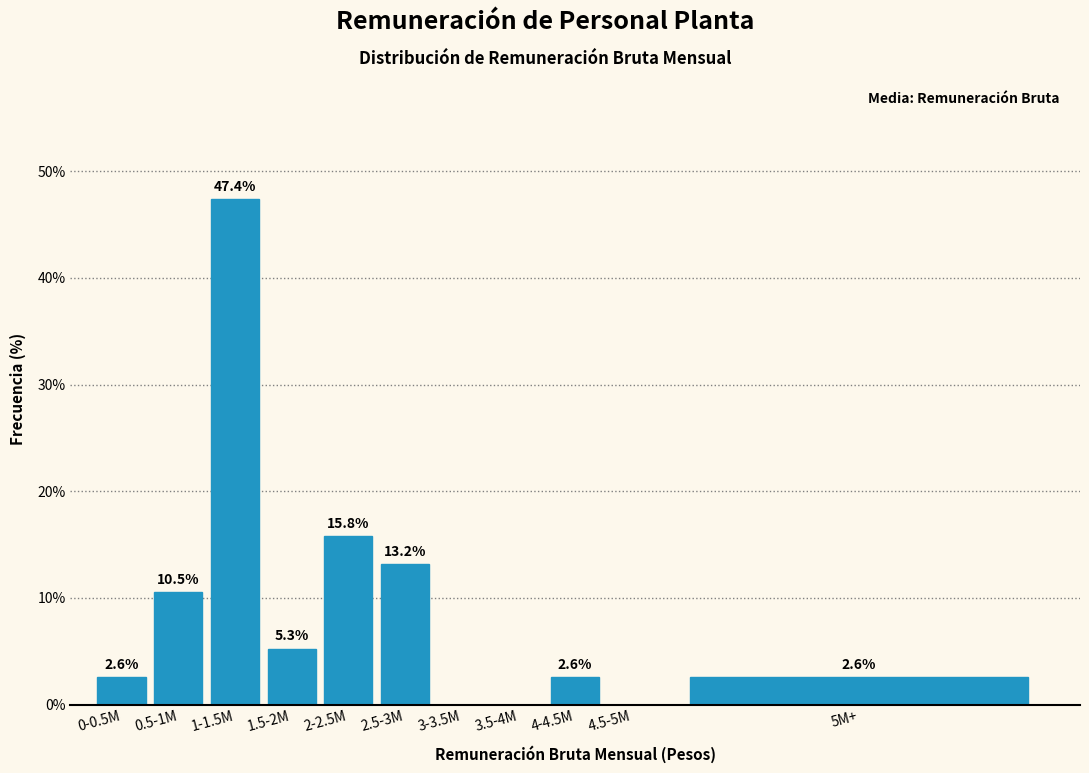

Reading right to left, list all the values displayed in this chart.

5M+=2.6	4.5-5M=0.0	4-4.5M=2.6	3.5-4M=0.0	3-3.5M=0.0	2.5-3M=13.2	2-2.5M=15.8	1.5-2M=5.3	1-1.5M=47.4	0.5-1M=10.5	0-0.5M=2.6